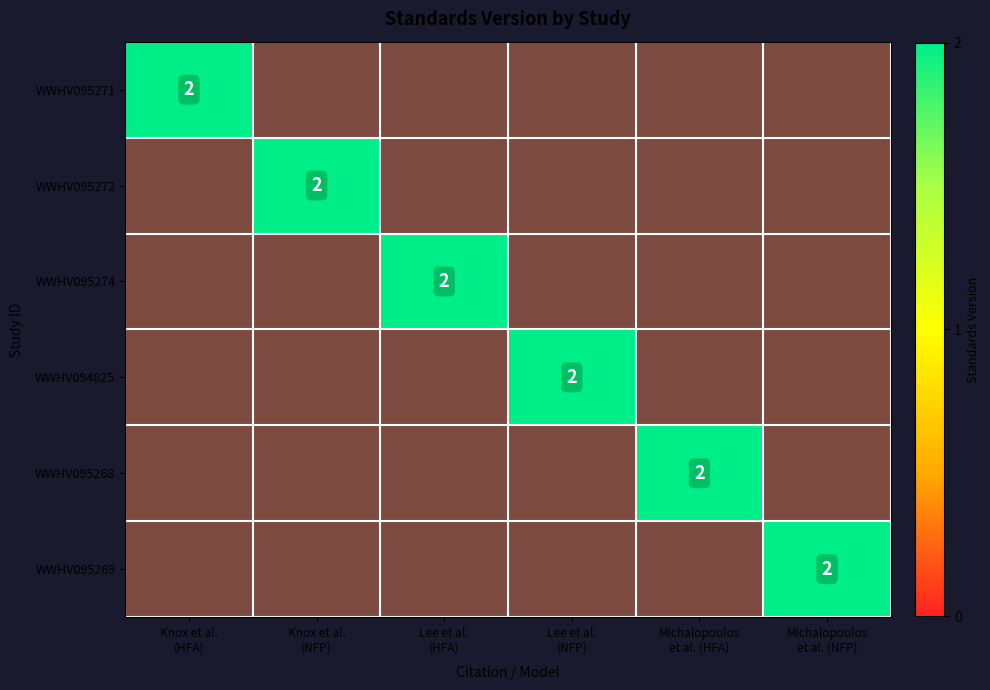

Is it true that WWHV095268 equals 1 at Michalopoulos et al. (HFA)?

False